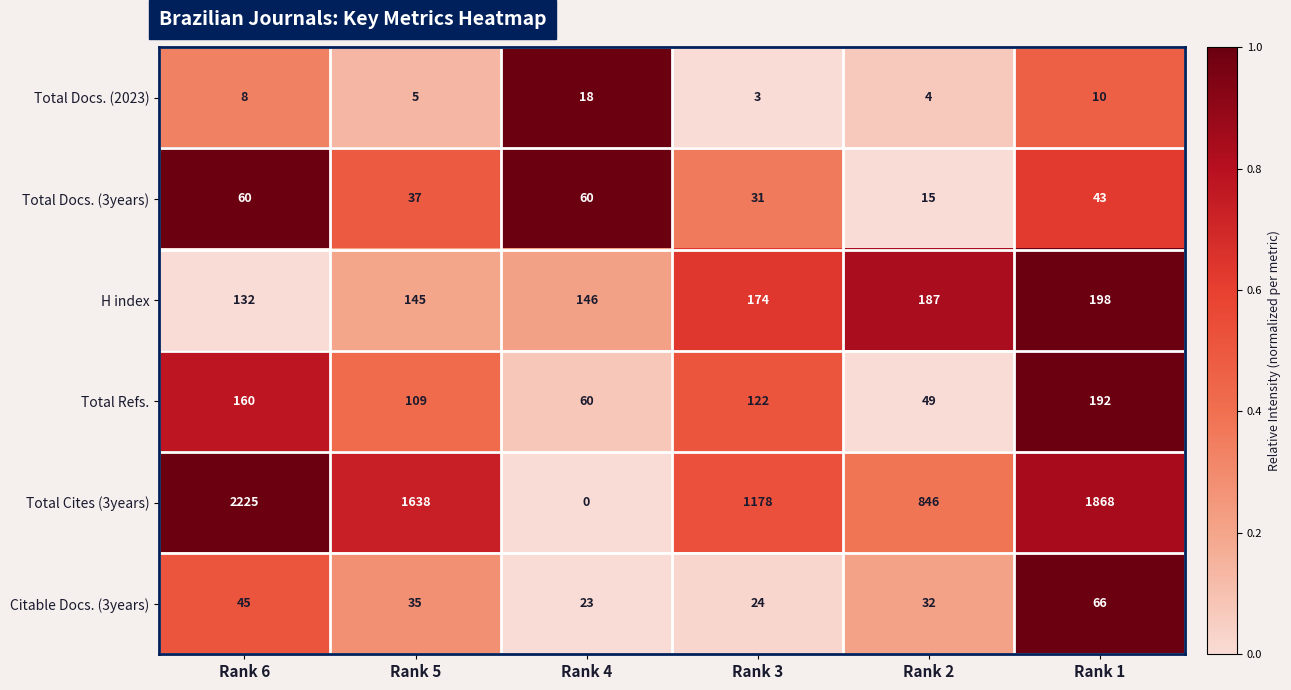

Where is Total Refs. nearest to the value 120?

Rank 3